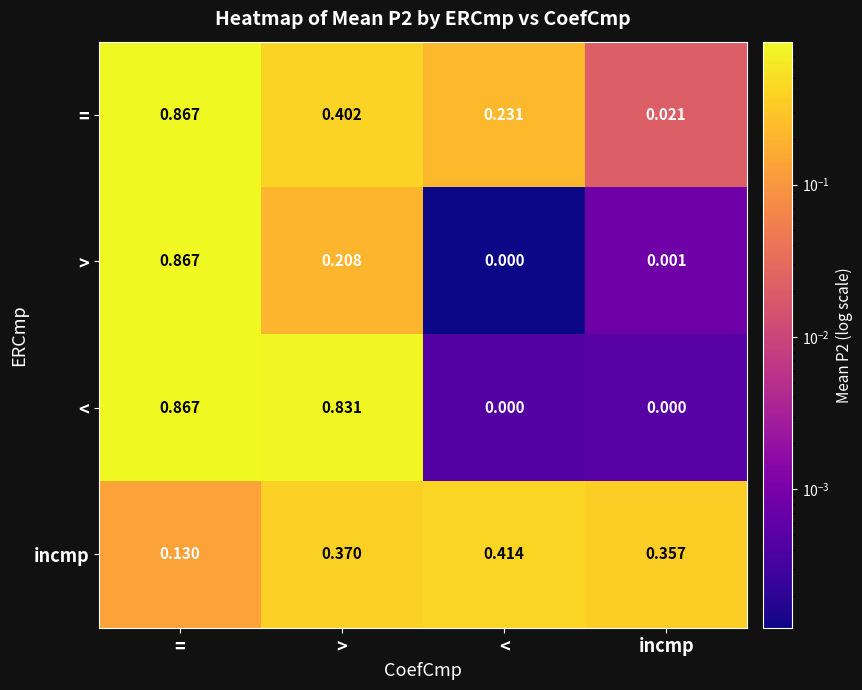

Which label corresponds to the largest value in the chart?

=